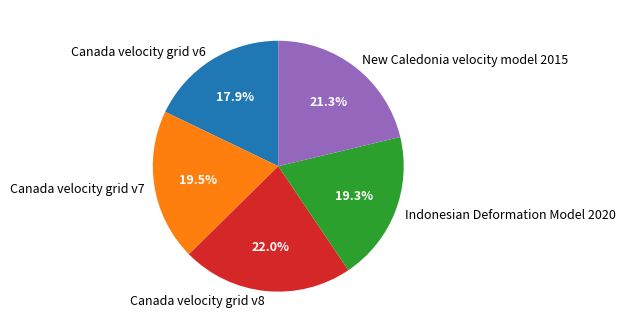

What is the smallest slice in the pie chart?

Canada velocity grid v6